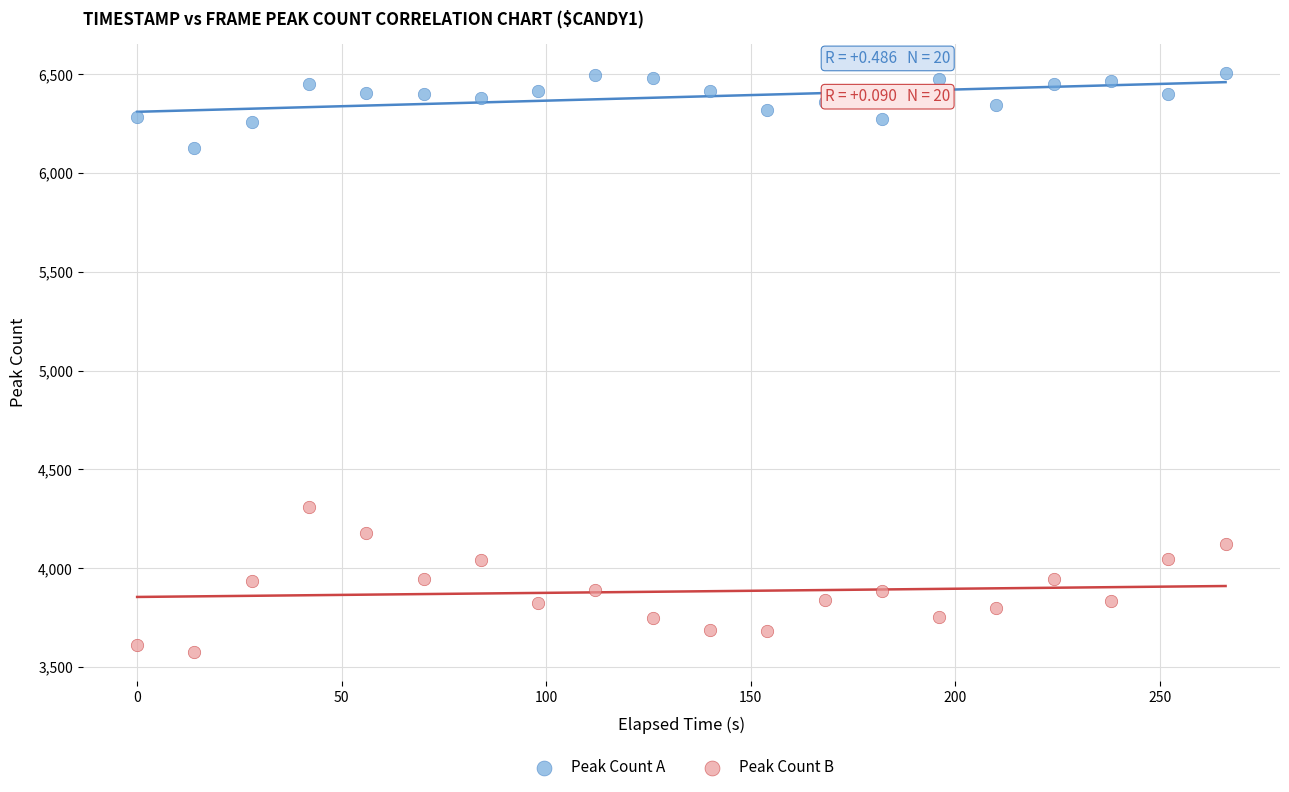

Which series reaches the minimum Y coordinate?

Peak Count B